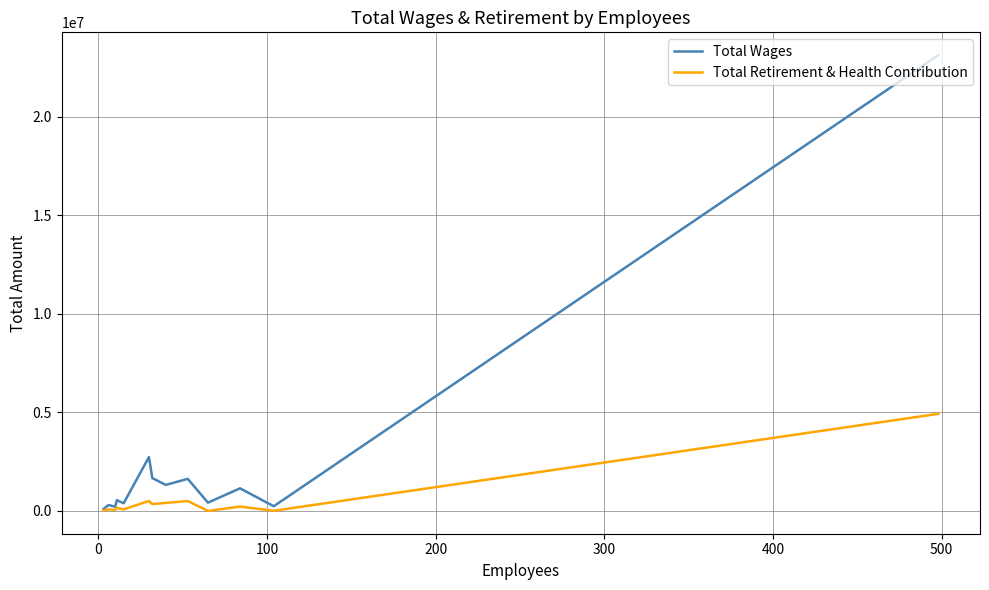

What is the difference between the second highest and second lowest values in the Total Retirement & Health Contribution series?

494051